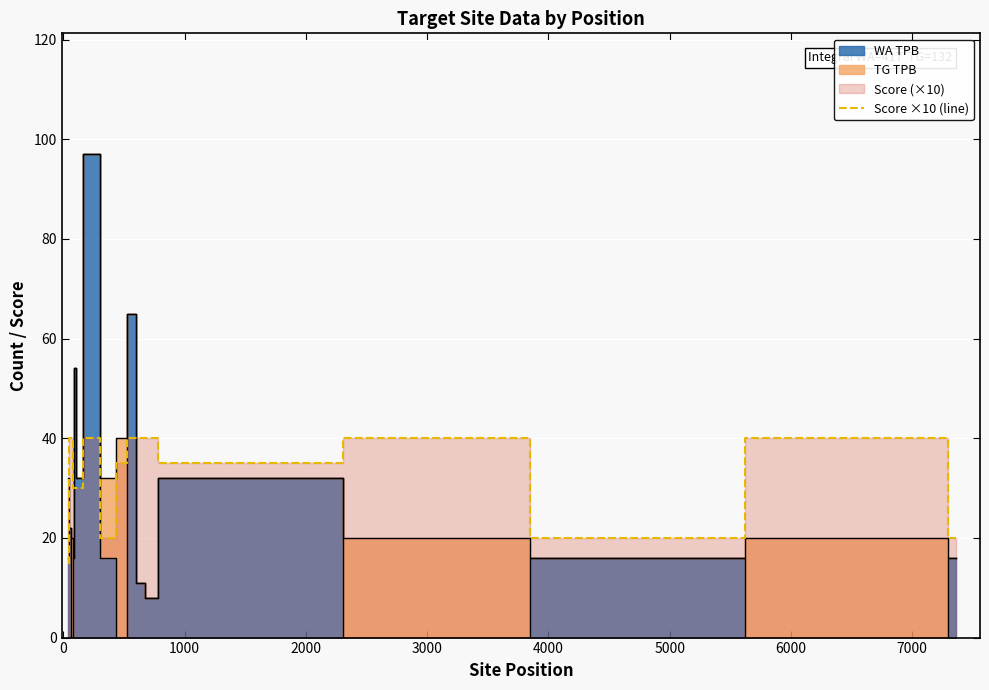

What is the maximum value for Score ×10 (line)?

40